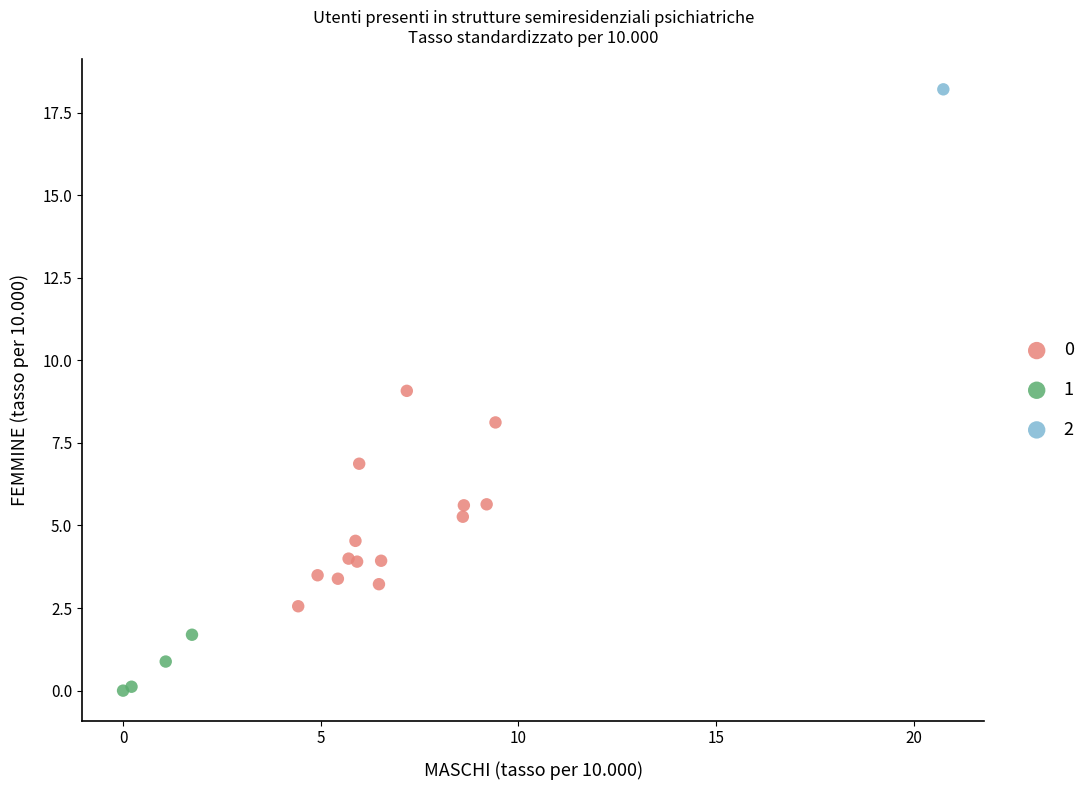

Which series reaches the maximum Y coordinate?

2